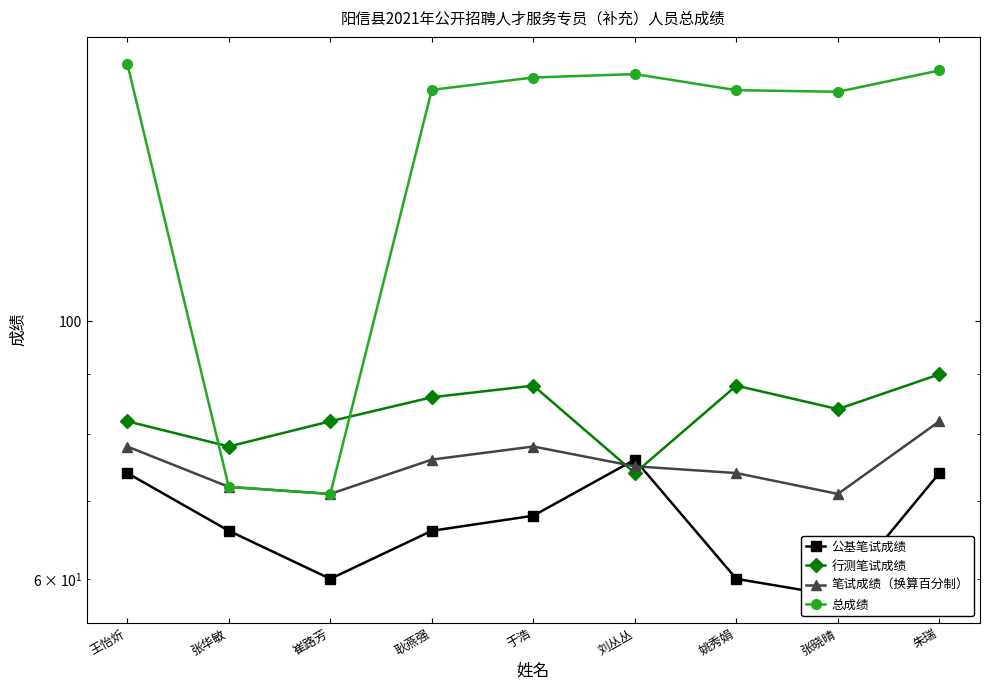

What position from the right is 耿燕强?

6